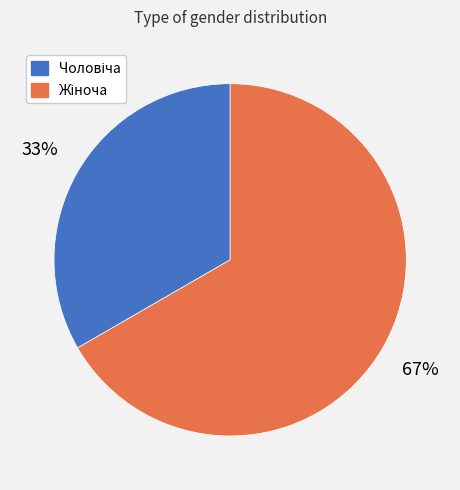

Does any single category account for the majority?

Yes